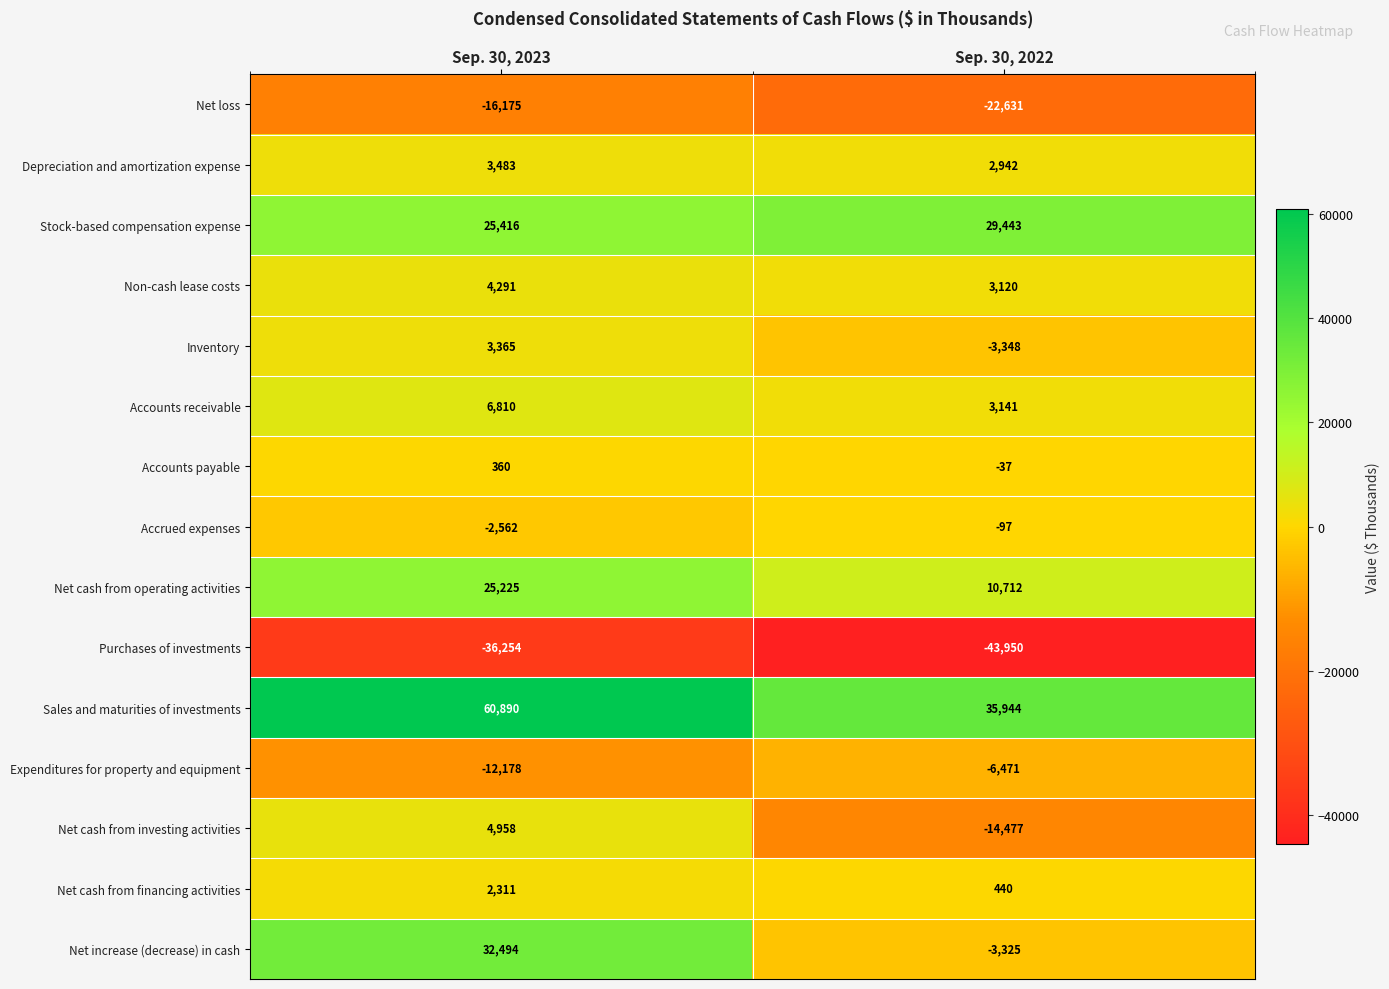

Which series has the largest range (max minus min)?

Net increase (decrease) in cash